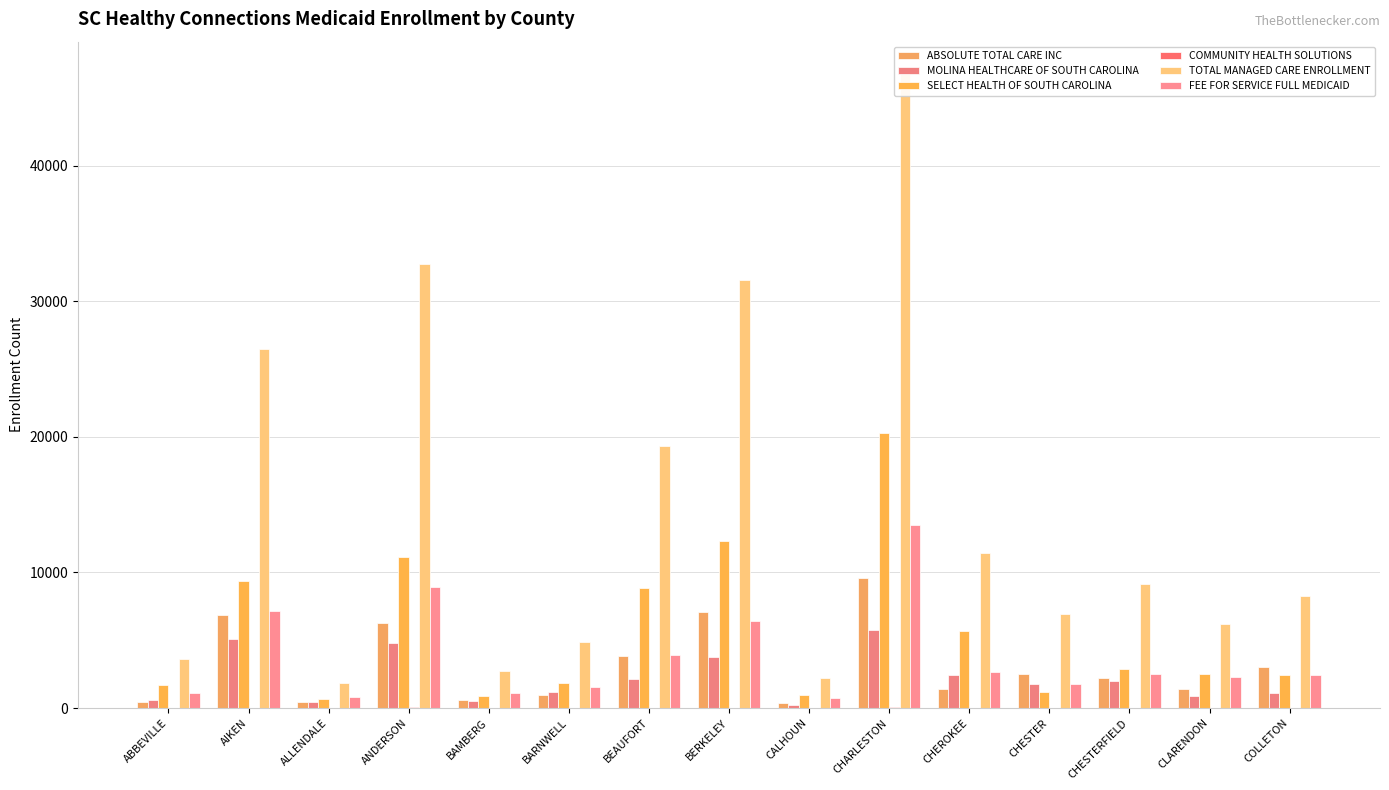

What is the highest value of the MOLINA HEALTHCARE OF SOUTH CAROLINA series?

5742